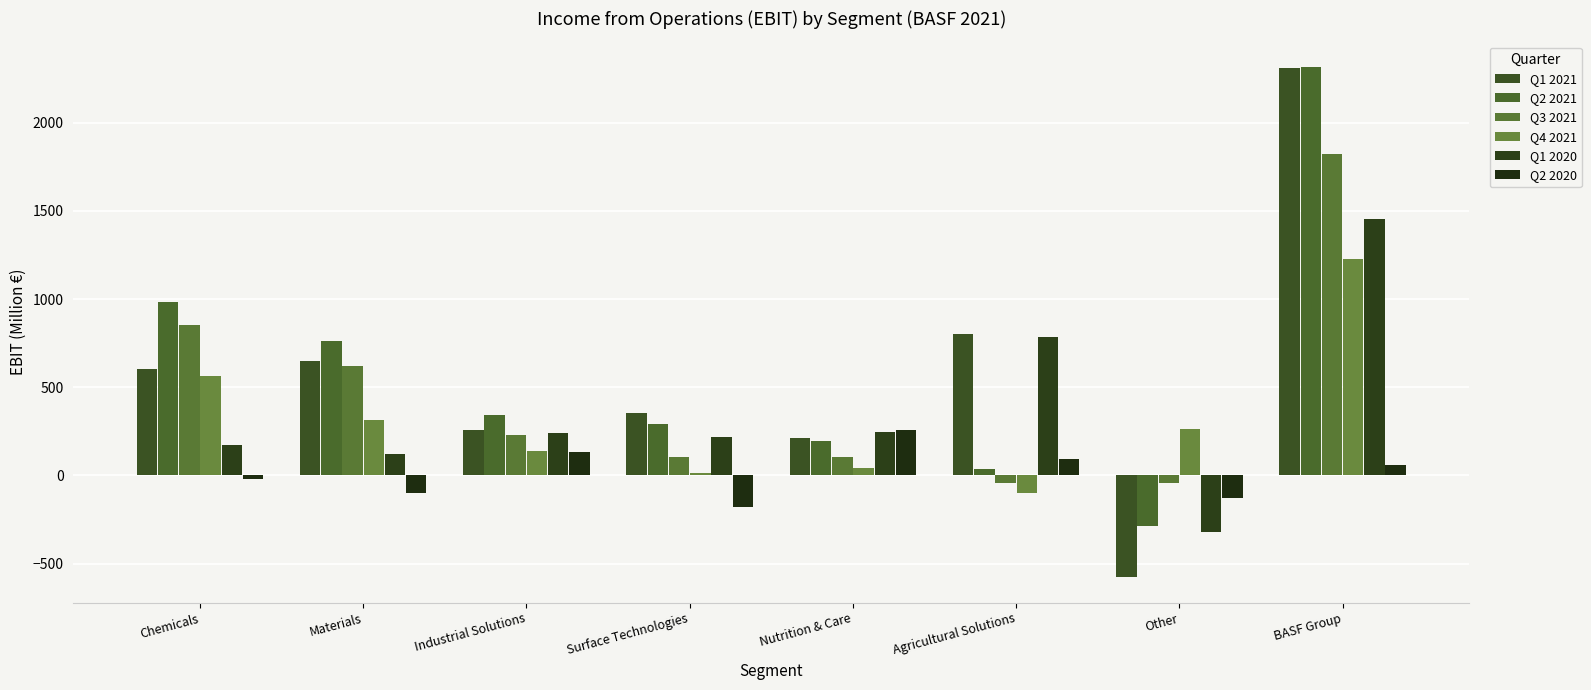

Reading right to left, transcribe all the data shown in this chart.

Q1 2021: 2311	-576	804	215	356	259	648	605
Q2 2021: 2316	-285	35	194	289	340	762	981
Q3 2021: 1822	-42	-44	105	104	229	620	850
Q4 2021: 1227	262	-99	40	12	136	315	561
Q1 2020: 1456	-321	787	244	217	240	119	170
Q2 2020: 59	-128	95	255	-176	133	-102	-18